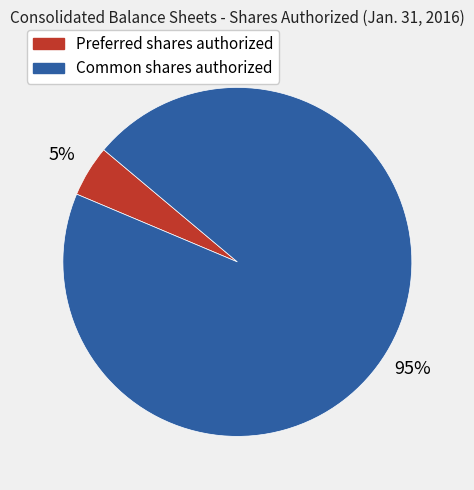

To the nearest percent, what is the difference between the largest and smallest slice percentages?

90%